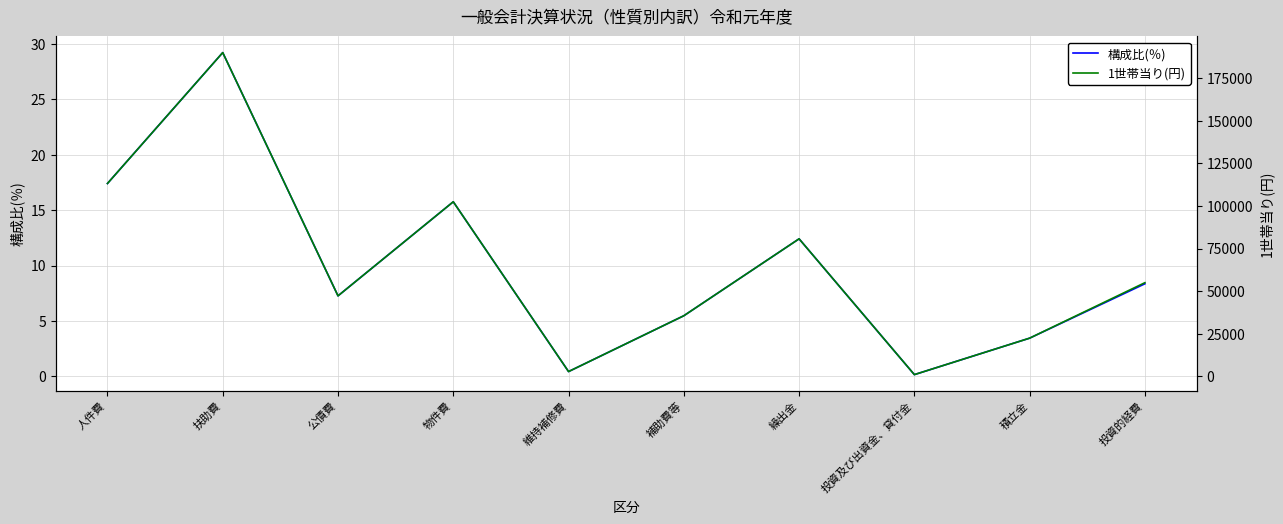

At which label does 1世帯当り(円) reach its peak?

扶助費